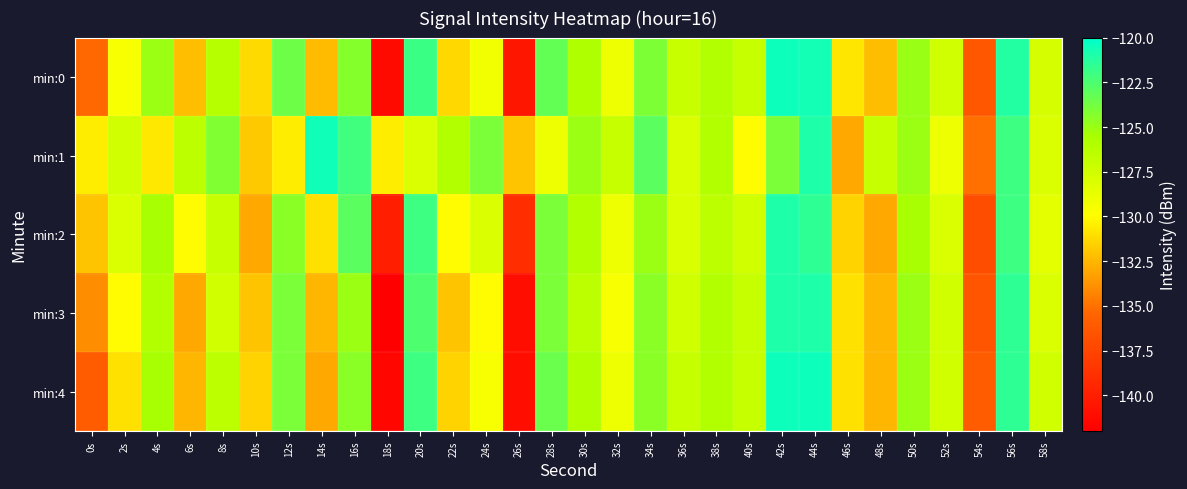

What is the smallest value displayed?

-142.0